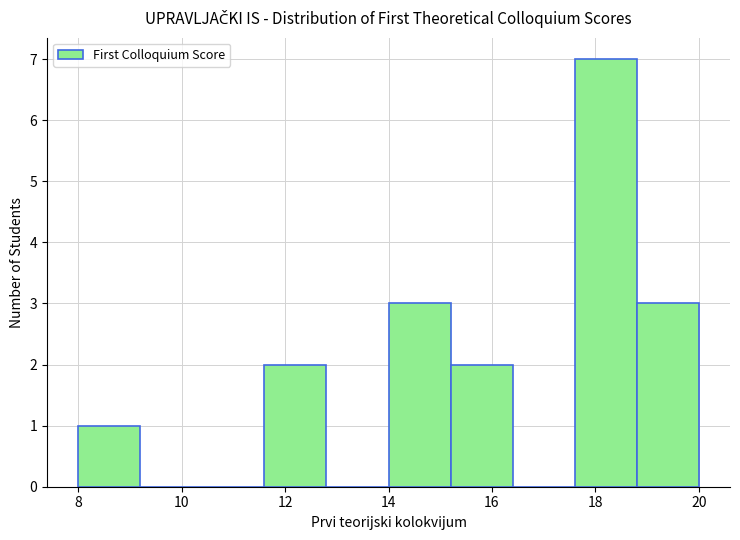

Reading left to right, transcribe this chart: for each bar, give the range it covers on the x-axis and its height. The values are not printed on the chart, so give them approximately, as read against the axis.

8.0 to 9.2: 1
9.2 to 10.4: 0
10.4 to 11.6: 0
11.6 to 12.8: 2
12.8 to 14.0: 0
14.0 to 15.2: 3
15.2 to 16.4: 2
16.4 to 17.6: 0
17.6 to 18.8: 7
18.8 to 20.0: 3